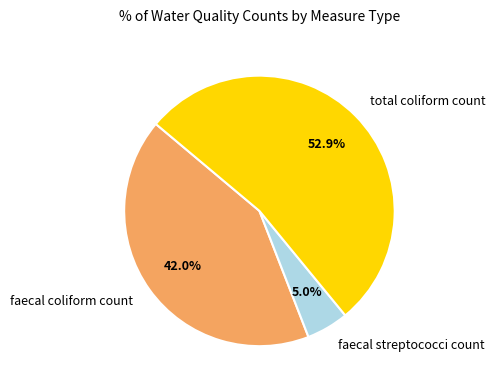

Which has a higher value, faecal coliform count or total coliform count?

total coliform count